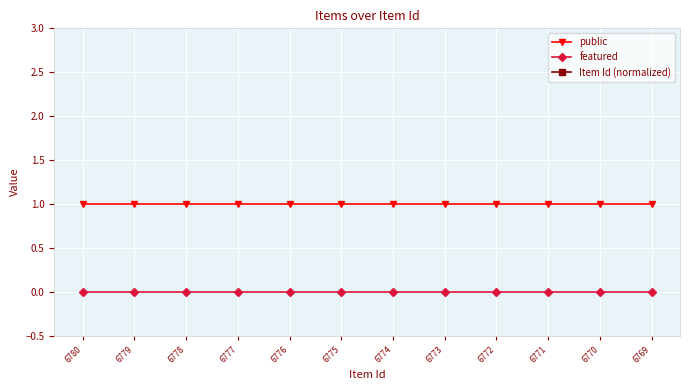

Reading right to left, extract all data points from this chart.

public: 6769=1	6770=1	6771=1	6772=1	6773=1	6774=1	6775=1	6776=1	6777=1	6778=1	6779=1	6780=1
featured: 6769=0	6770=0	6771=0	6772=0	6773=0	6774=0	6775=0	6776=0	6777=0	6778=0	6779=0	6780=0
Item Id (normalized): 6769=6769	6770=6770	6771=6771	6772=6772	6773=6773	6774=6774	6775=6775	6776=6776	6777=6777	6778=6778	6779=6779	6780=6780